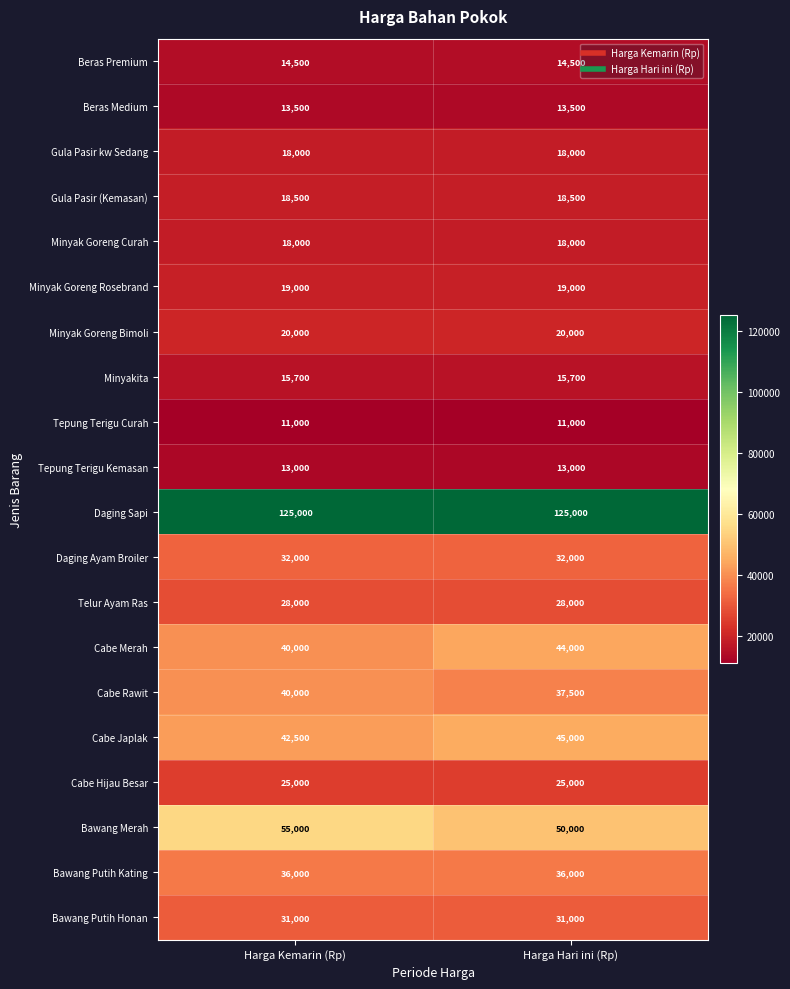

At how many categories does at least one series exceed 16304?

2